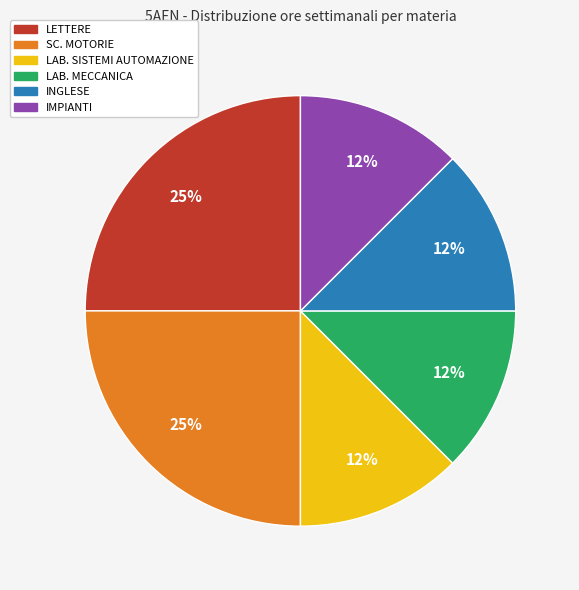

How many segments does this pie chart have?

6